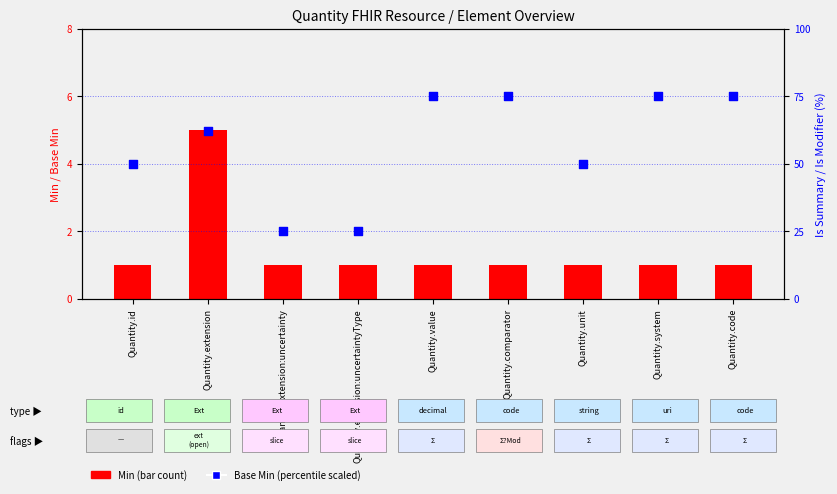

Which series has the widest spread of Y values?

Base Min (scaled)